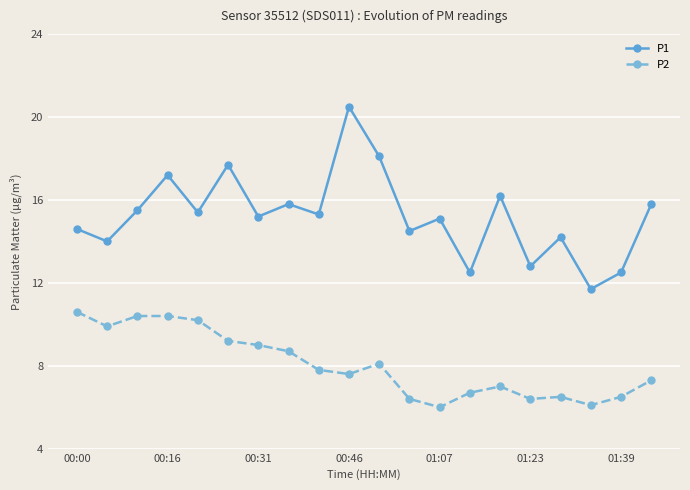

True or false: P2 and P1 intersect in this chart.

False